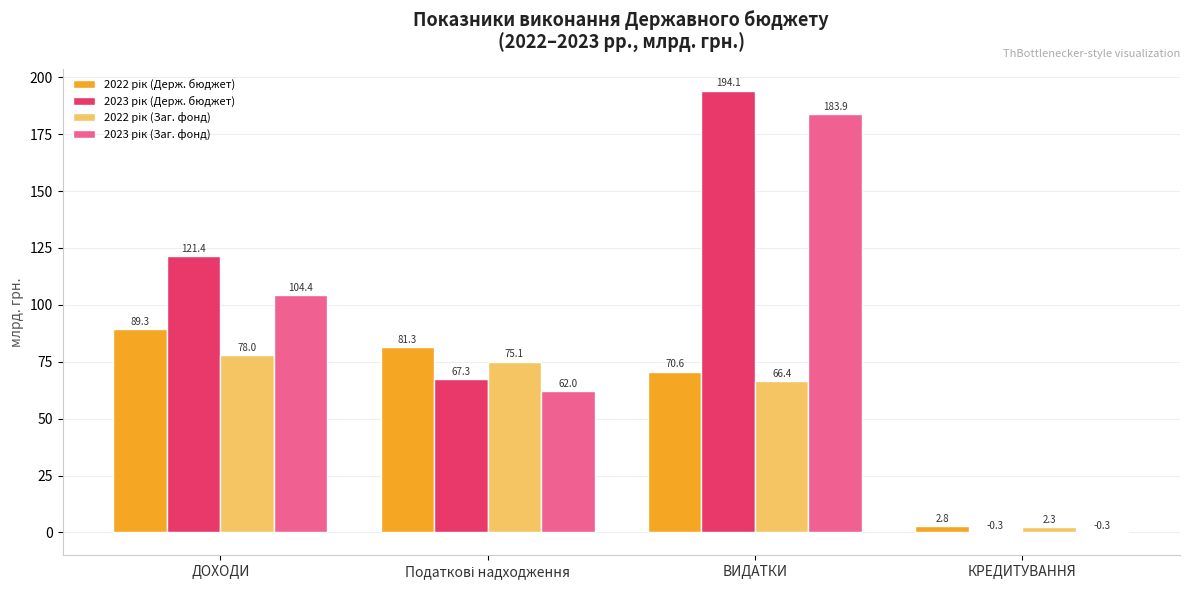

At which category is the sum across all series the highest?

ВИДАТКИ